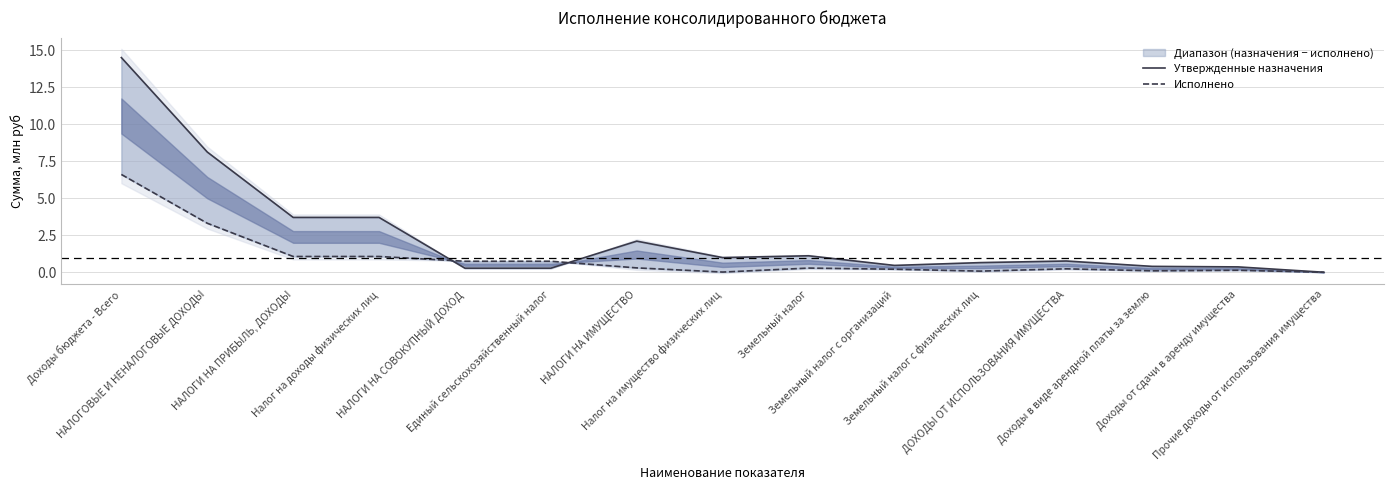

What are all the series names shown in the legend?

Утвержденные назначения, Исполнено